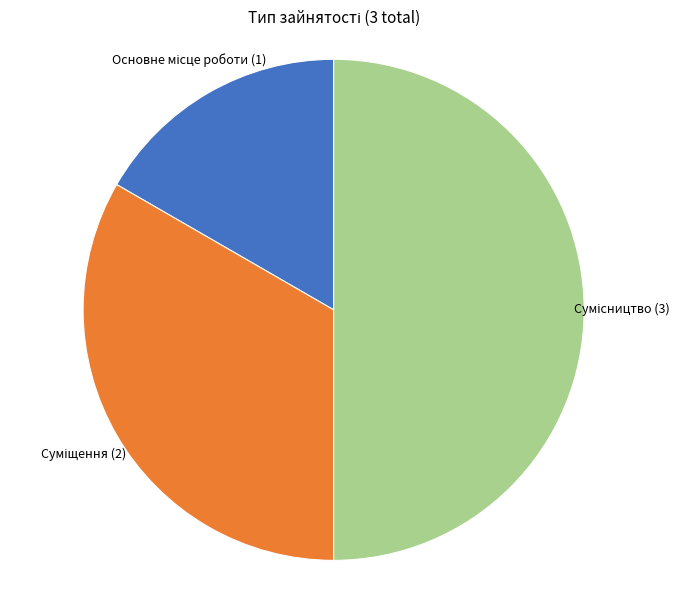

How many segments does this pie chart have?

3